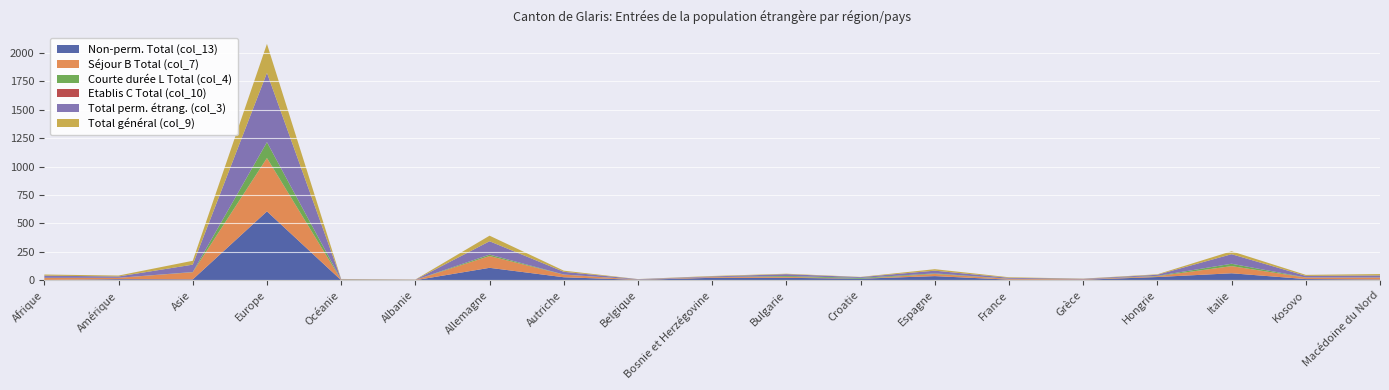

Reading left to right, transcribe all the data shown in this chart.

Non-perm. Total (col_13): Afrique=2	Amérique=9	Asie=7	Europe=606	Océanie=0	Albanie=0	Allemagne=109	Autriche=26	Belgique=3	Bosnie et Herzégovine=21	Bulgarie=21	Croatie=13	Espagne=36	France=5	Grèce=4	Hongrie=28	Italie=61	Kosovo=10	Macédoine du Nord=6
Séjour B Total (col_7): Afrique=17	Amérique=12	Asie=63	Europe=470	Océanie=3	Albanie=2	Allemagne=104	Autriche=23	Belgique=2	Bosnie et Herzégovine=6	Bulgarie=9	Croatie=0	Espagne=19	France=7	Grèce=4	Hongrie=7	Italie=63	Kosovo=13	Macédoine du Nord=17
Courte durée L Total (col_4): Afrique=2	Amérique=0	Asie=2	Europe=139	Océanie=1	Albanie=0	Allemagne=12	Autriche=1	Belgique=1	Bosnie et Herzégovine=0	Bulgarie=7	Croatie=7	Espagne=5	France=1	Grèce=0	Hongrie=3	Italie=21	Kosovo=1	Macédoine du Nord=1
Etablis C Total (col_10): Afrique=0	Amérique=0	Asie=0	Europe=1	Océanie=0	Albanie=0	Allemagne=1	Autriche=0	Belgique=0	Bosnie et Herzégovine=0	Bulgarie=0	Croatie=0	Espagne=0	France=0	Grèce=0	Hongrie=0	Italie=0	Kosovo=0	Macédoine du Nord=0
Total perm. étrang. (col_3): Afrique=19	Amérique=12	Asie=65	Europe=610	Océanie=4	Albanie=2	Allemagne=117	Autriche=24	Belgique=3	Bosnie et Herzégovine=6	Bulgarie=16	Croatie=7	Espagne=24	France=8	Grèce=4	Hongrie=10	Italie=84	Kosovo=14	Macédoine du Nord=18
Total général (col_9): Afrique=10	Amérique=8	Asie=34	Europe=255	Océanie=3	Albanie=2	Allemagne=49	Autriche=10	Belgique=1	Bosnie et Herzégovine=4	Bulgarie=4	Croatie=2	Espagne=13	France=5	Grèce=2	Hongrie=4	Italie=26	Kosovo=9	Macédoine du Nord=12